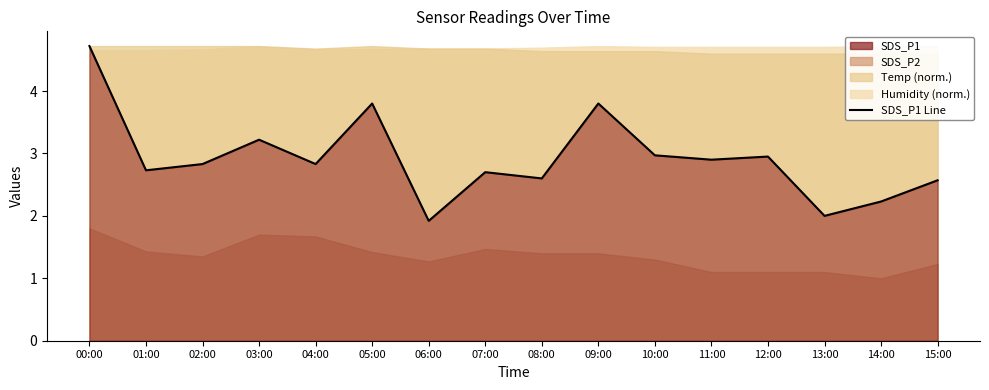

At which category does the data reach its first local peak?

03:00